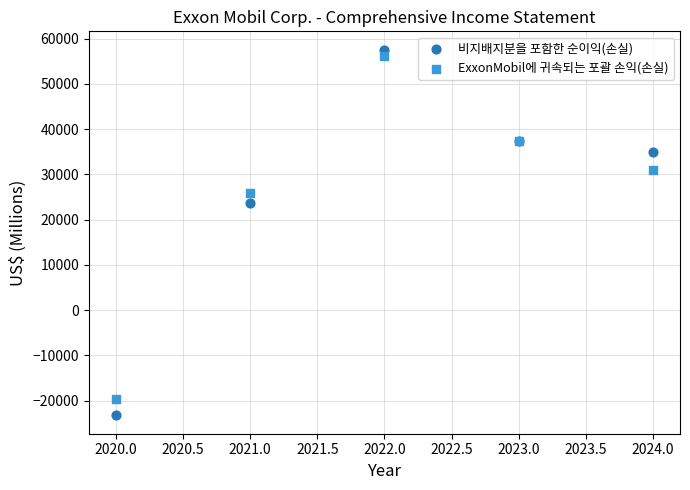

What are all the series names shown in the legend?

비지배지분을 포함한 순이익(손실), ExxonMobil에 귀속되는 포괄 손익(손실)